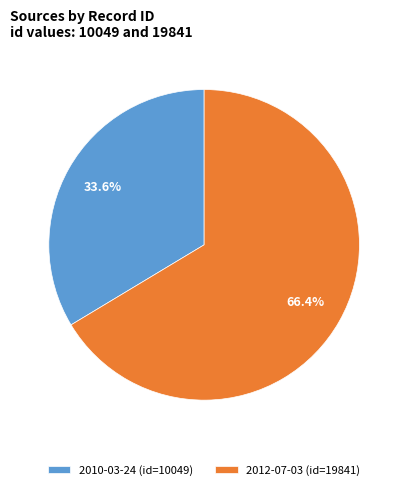

The 2010-03-24 slice represents 34% of the pie. True or false?

True